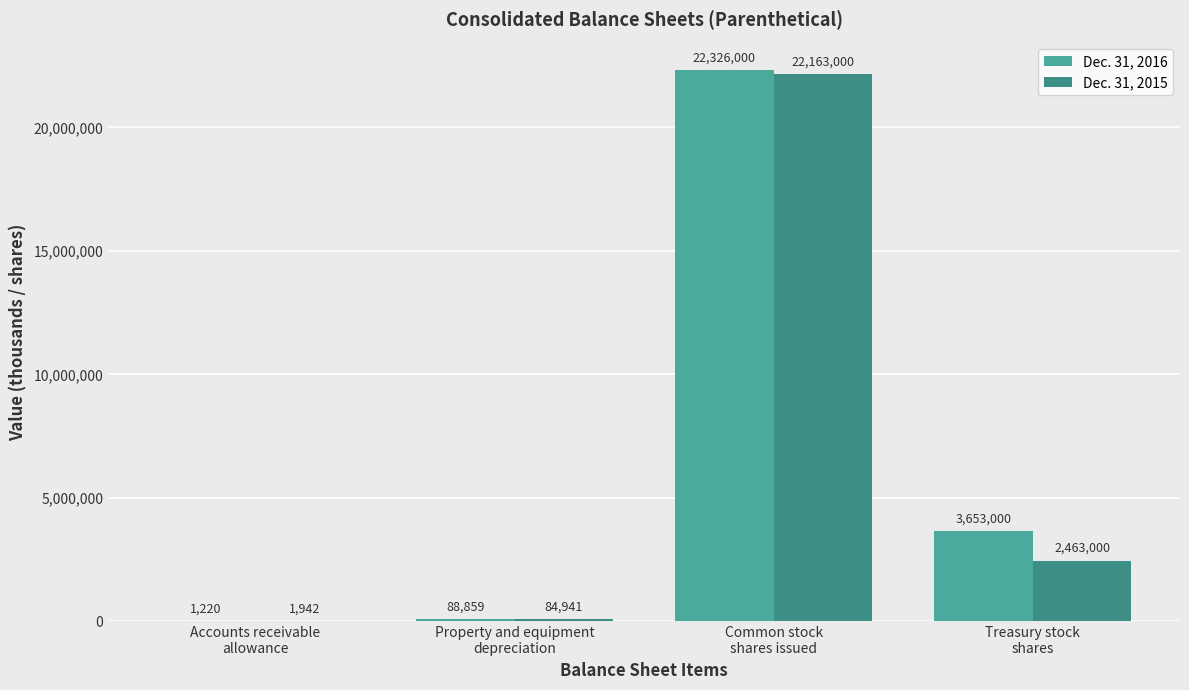

How many series are shown in this chart?

2